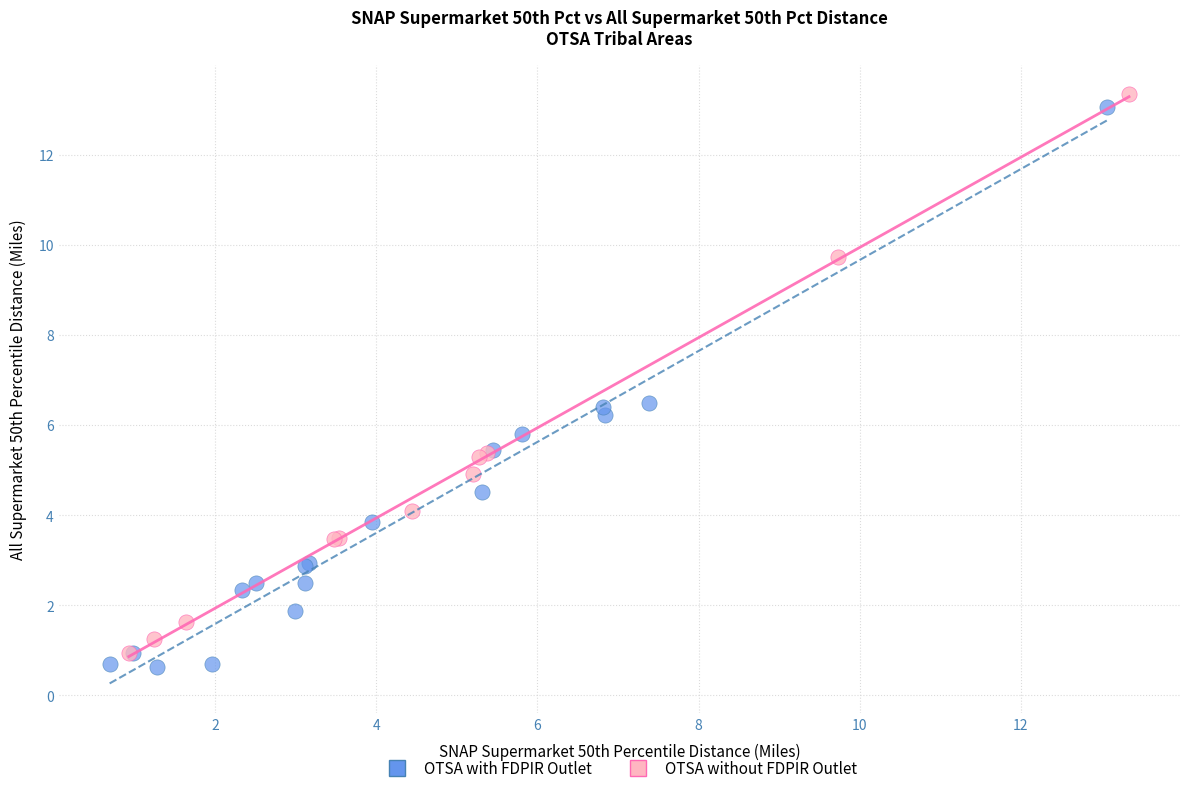

Which series reaches the minimum Y coordinate?

OTSA with FDPIR Outlet